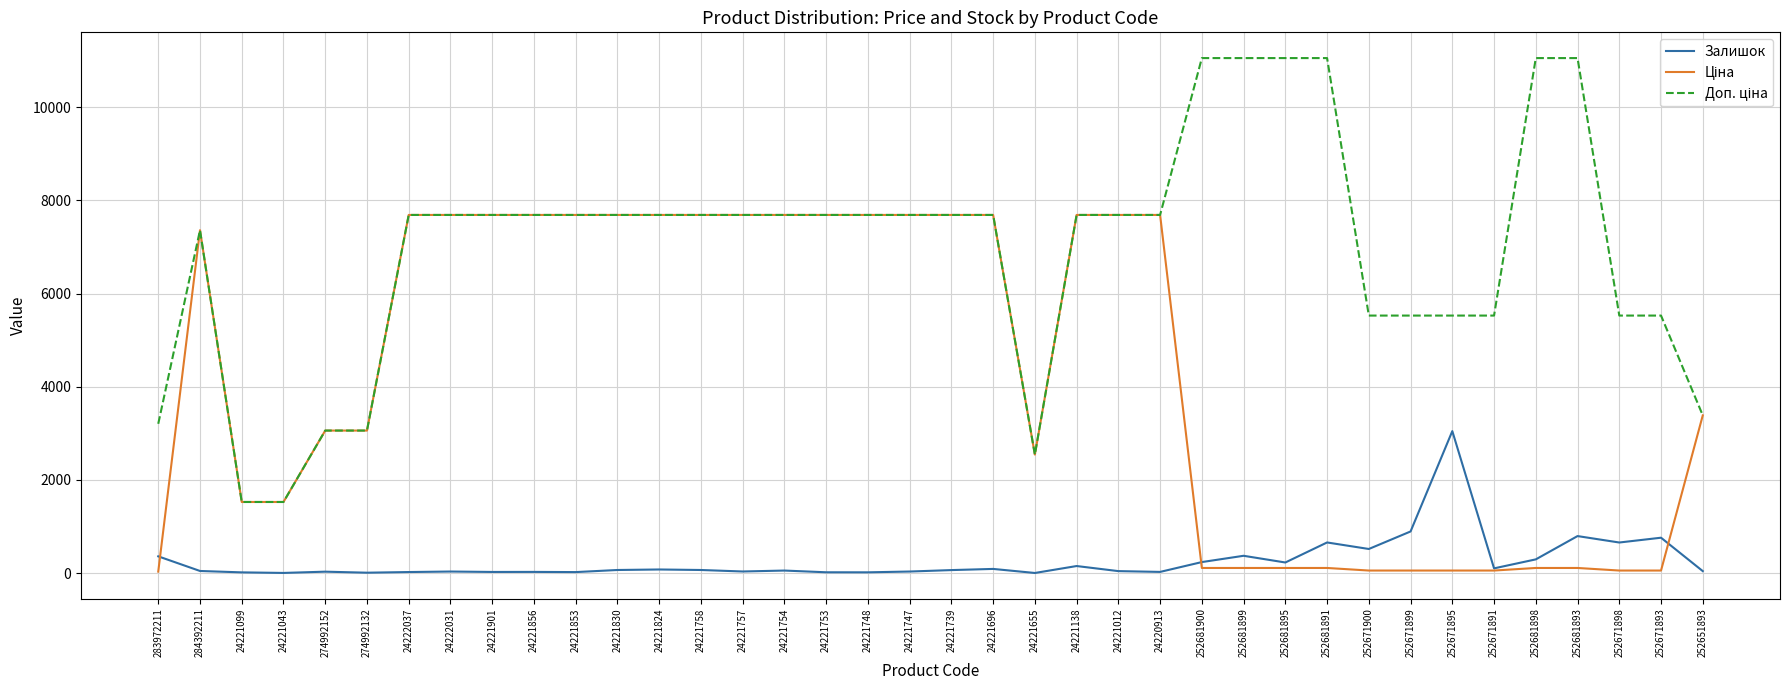

What is the greatest value displayed?

11055.0